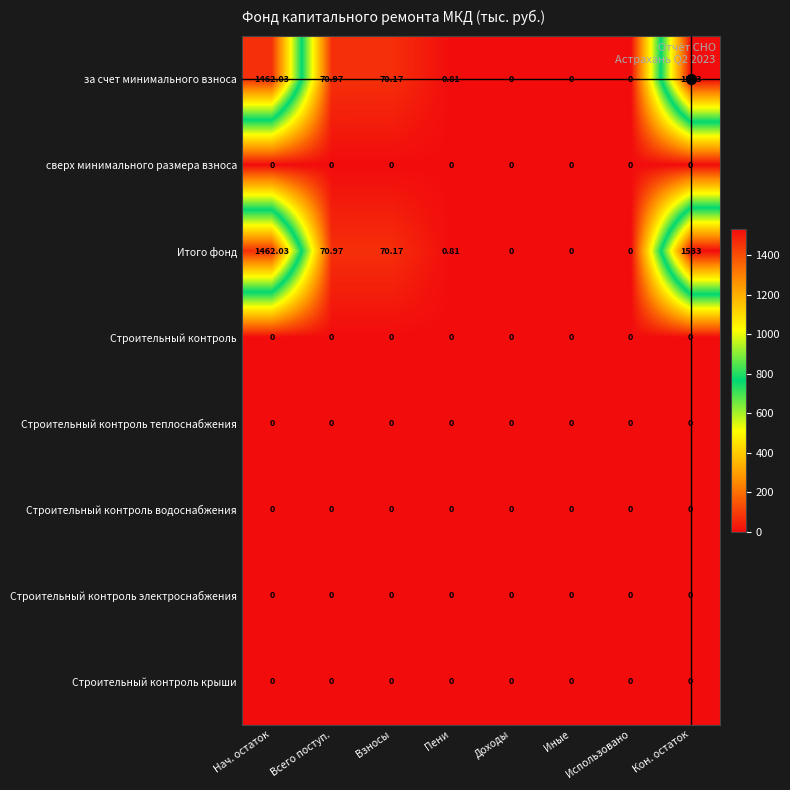

Which category has the highest value across all series?

Кон. остаток